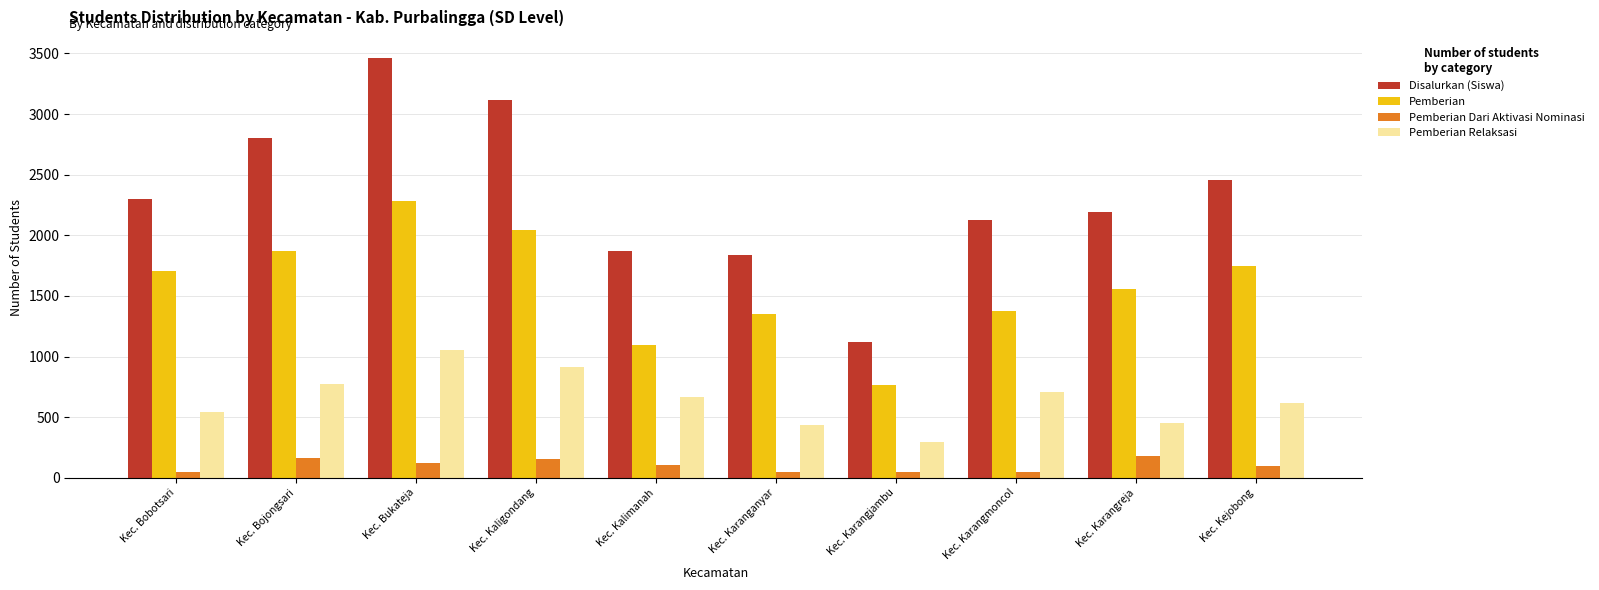

What is the highest value of the Pemberian Dari Aktivasi Nominasi series?

179